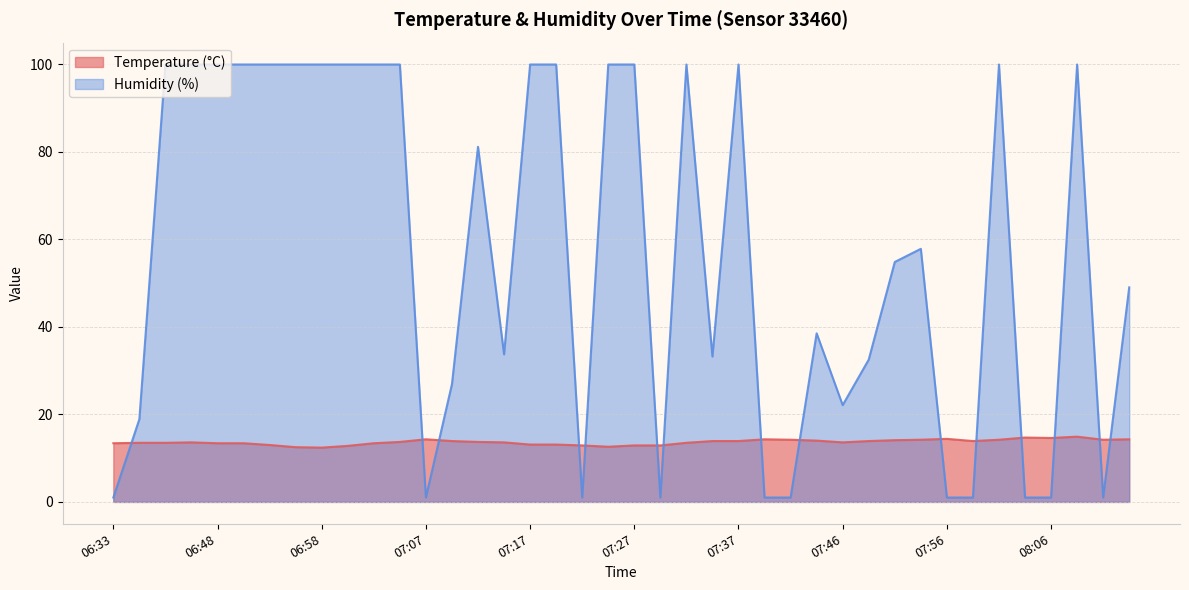

Reading left to right, list all the values displayed in this chart.

Temperature (°C): 13.4	13.5	13.5	13.6	13.4	13.4	13.0	12.5	12.4	12.8	13.4	13.7	14.3	13.9	13.7	13.6	13.1	13.1	12.9	12.6	12.9	12.9	13.5	13.9	13.9	14.3	14.2	14.0	13.6	13.9	14.1	14.2	14.4	13.9	14.2	14.7	14.6	14.9	14.2	14.3
Humidity (%): 1.0	18.9	99.9	99.9	99.9	99.9	99.9	99.9	99.9	99.9	99.9	99.9	1.0	26.9	81.1	33.7	99.9	99.9	1.0	99.9	99.9	1.0	99.9	33.2	99.9	1.0	1.0	38.5	22.1	32.5	54.8	57.8	1.0	1.0	99.9	1.0	1.0	99.9	1.0	49.0